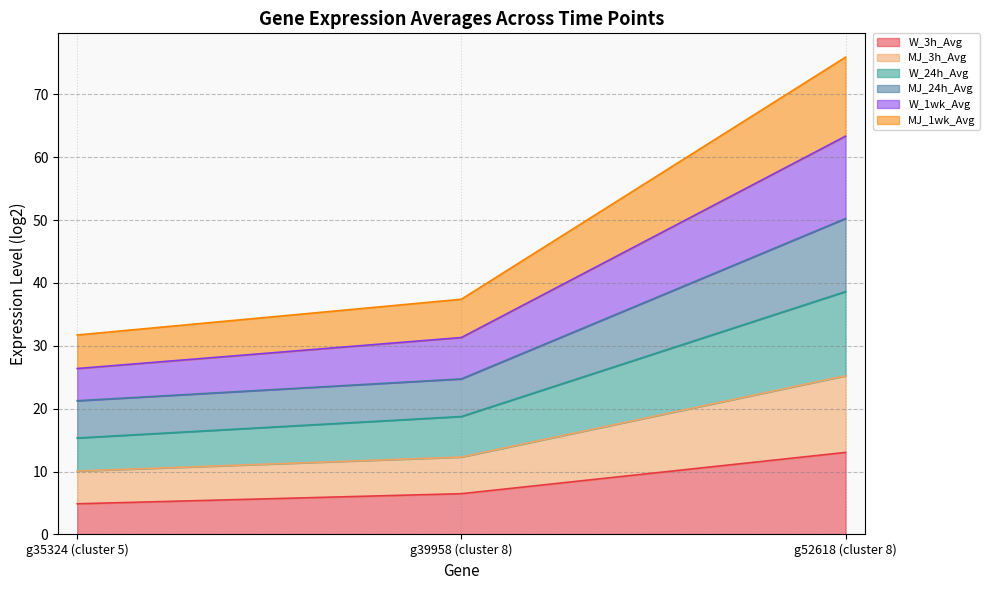

What is the lowest value of the W_3h_Avg series?

4.9